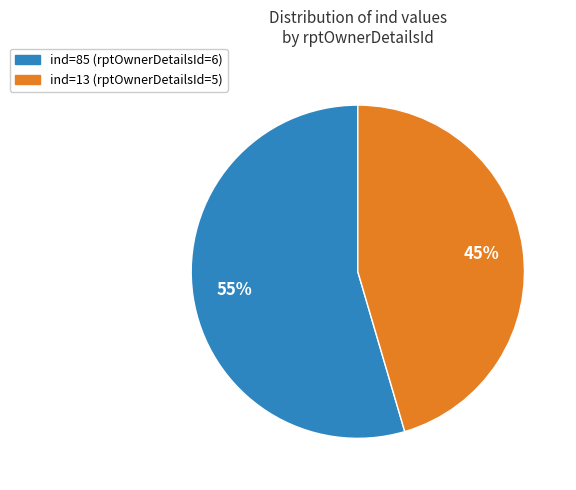

How many slices are in this pie chart?

2